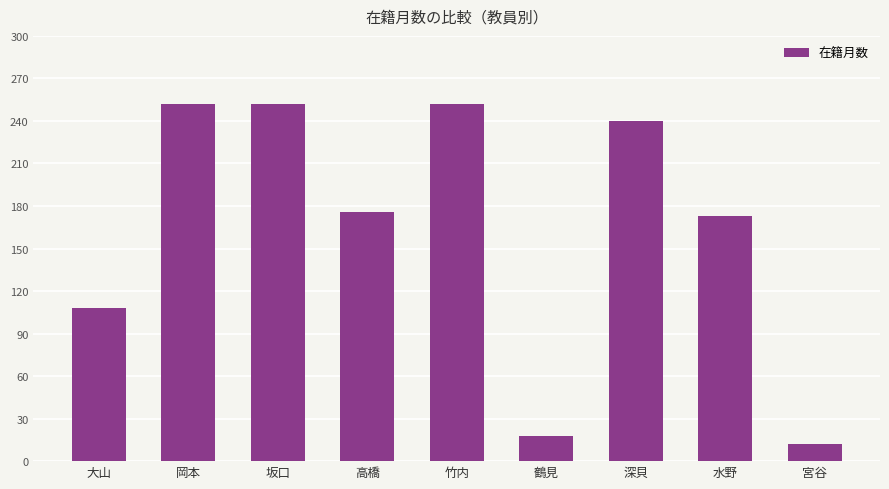

How many data points are less than 176?

4